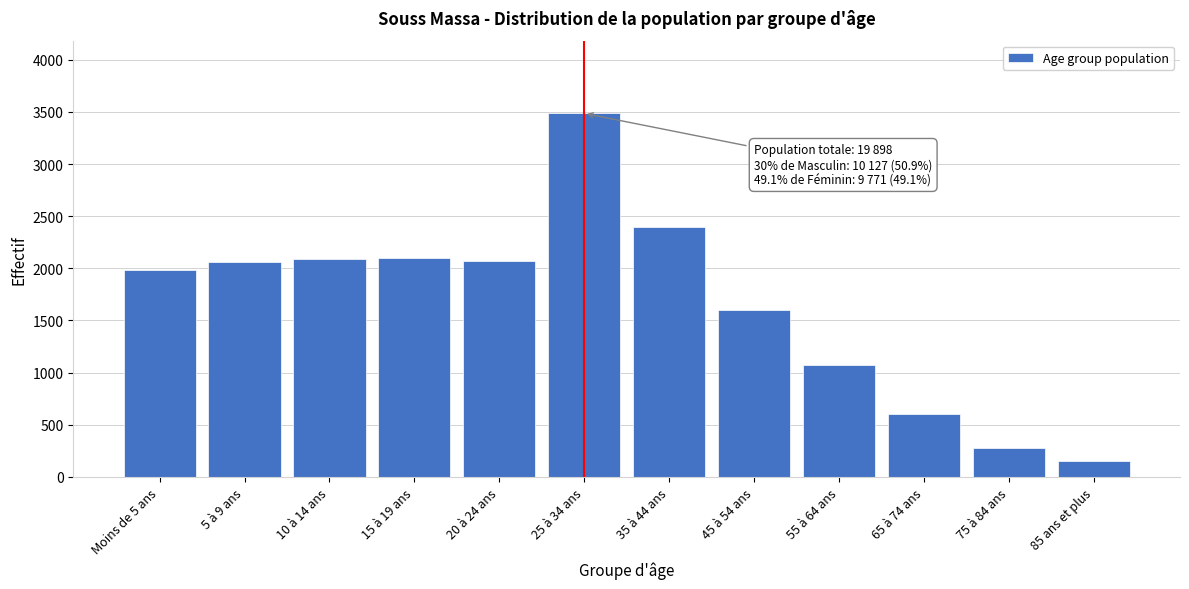

What is the sum of the values at 75 à 84 ans and 35 à 44 ans?

2680